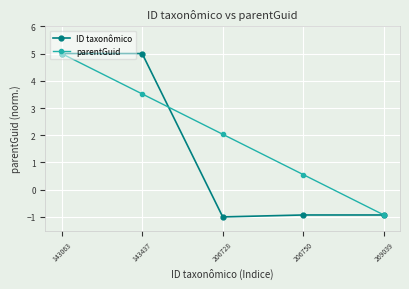

In ID taxonômico, how many points are lower than both neighbors (excluding endpoints)?

1